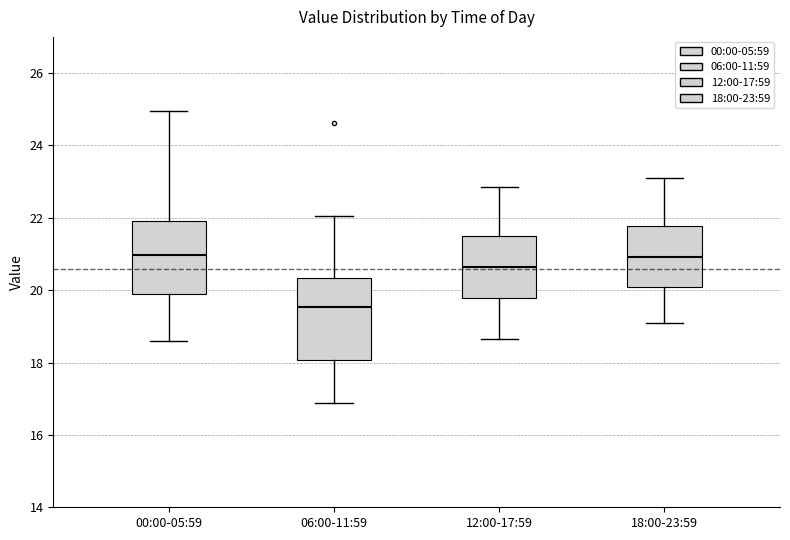

Where is the lower edge of the box for 18:00-23:59 on the y-axis? The values are not printed on the chart, so give them approximately, as read against the axis.

20.2